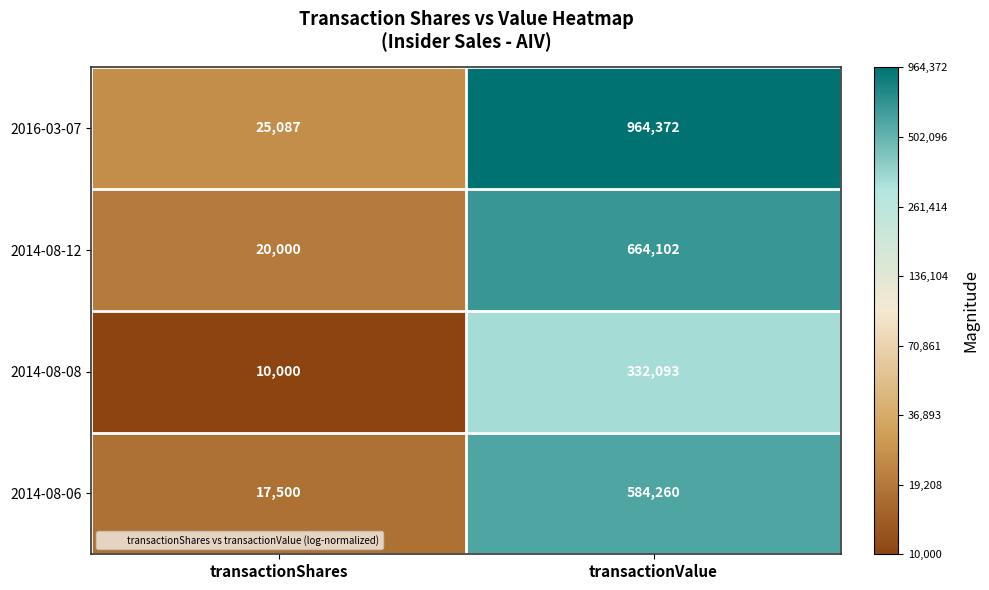

Is the value of 2016-03-07 at transactionValue greater than the value of 2014-08-08 at transactionValue?

Yes